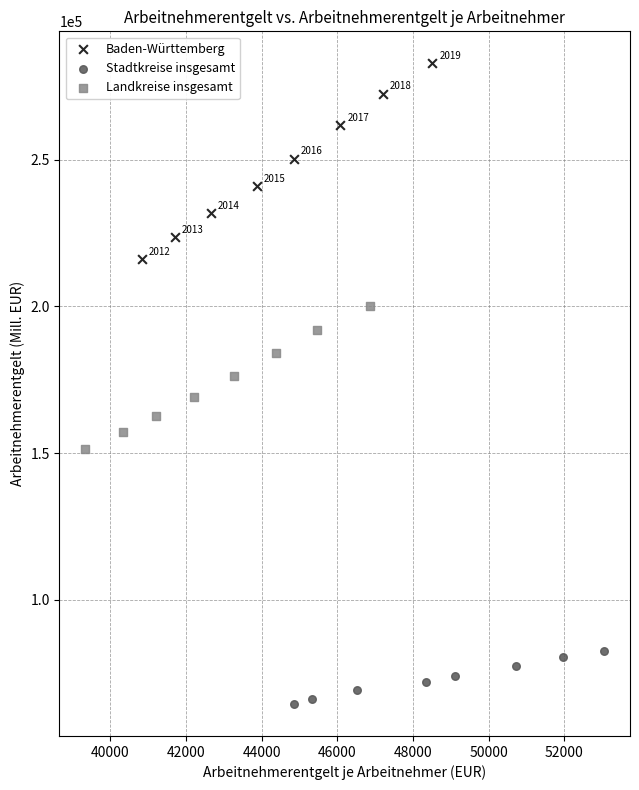

What are all the series names shown in the legend?

Baden-Württemberg, Stadtkreise insgesamt, Landkreise insgesamt